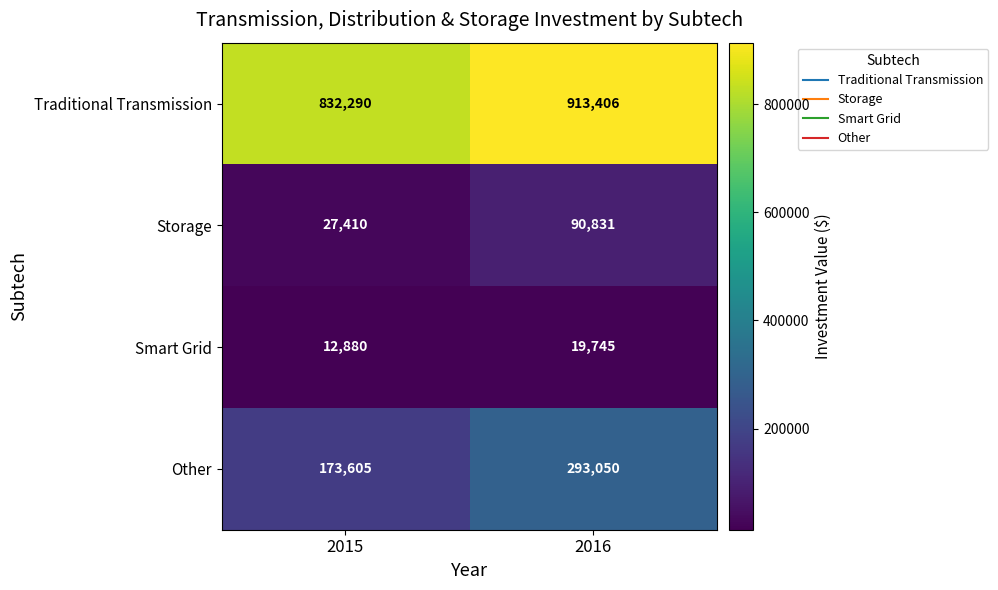

Rank the series at 2016 from lowest to highest value.

Smart Grid, Storage, Other, Traditional Transmission